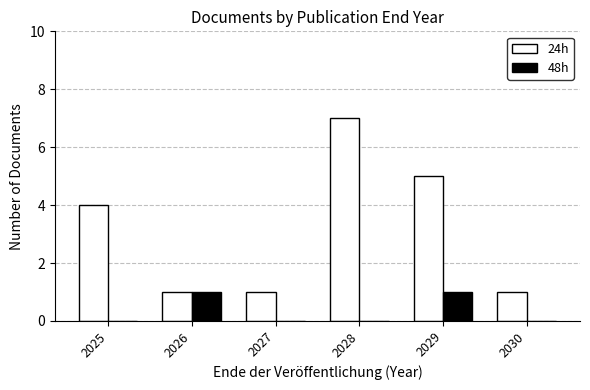

What is the total value across all series at 2025?

4